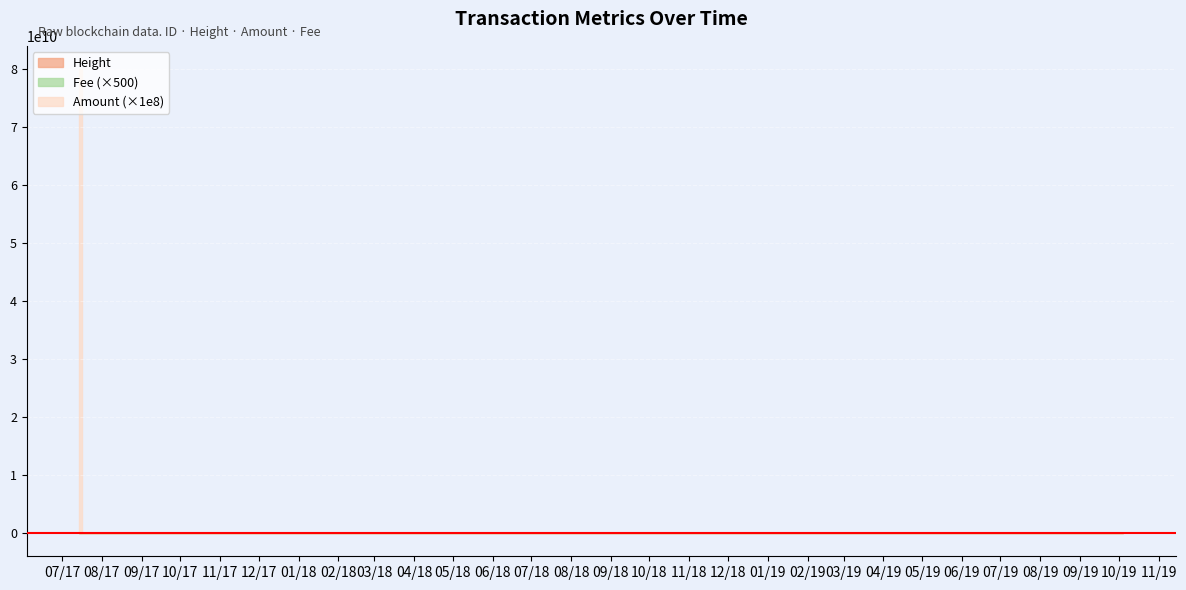

What is the average value of the Height series?

478875.0